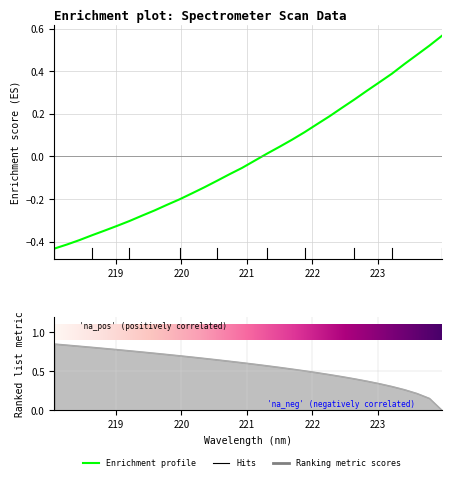

Rank the categories by value from lowest to highest.

218.0596, 218.2508, 218.442, 218.6332, 218.8244, 219.0156, 219.2067, 219.3979, 219.589, 219.7801, 219.9712, 220.1623, 220.3533, 220.5444, 220.7354, 220.9264, 221.1174, 221.3083, 221.4993, 221.6902, 221.8812, 222.0721, 222.263, 222.4538, 222.6447, 222.8355, 223.0264, 223.2172, 223.408, 223.5987, 223.7895, 223.9802